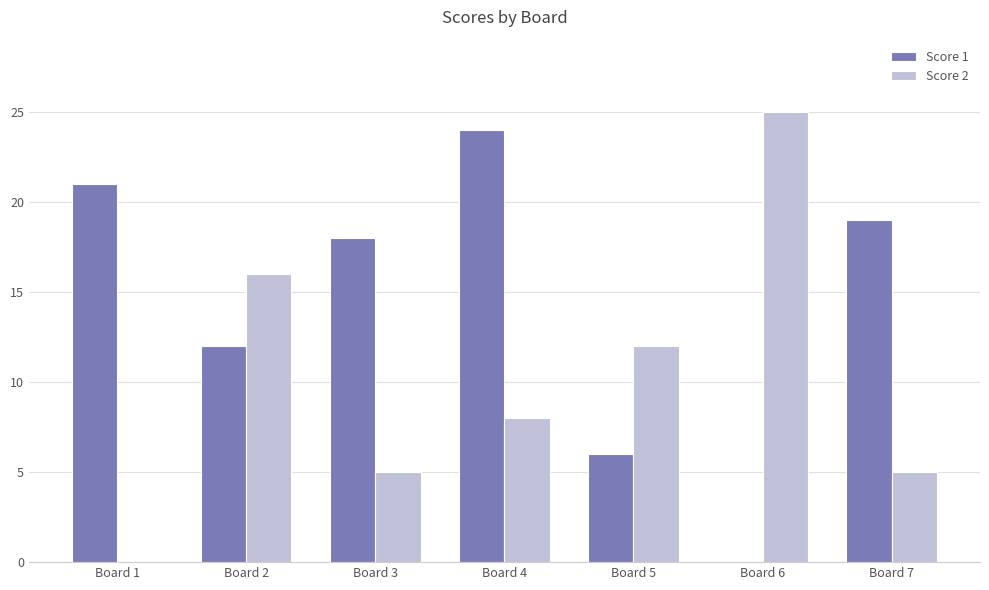

At which category is the sum across all series the highest?

Board 4